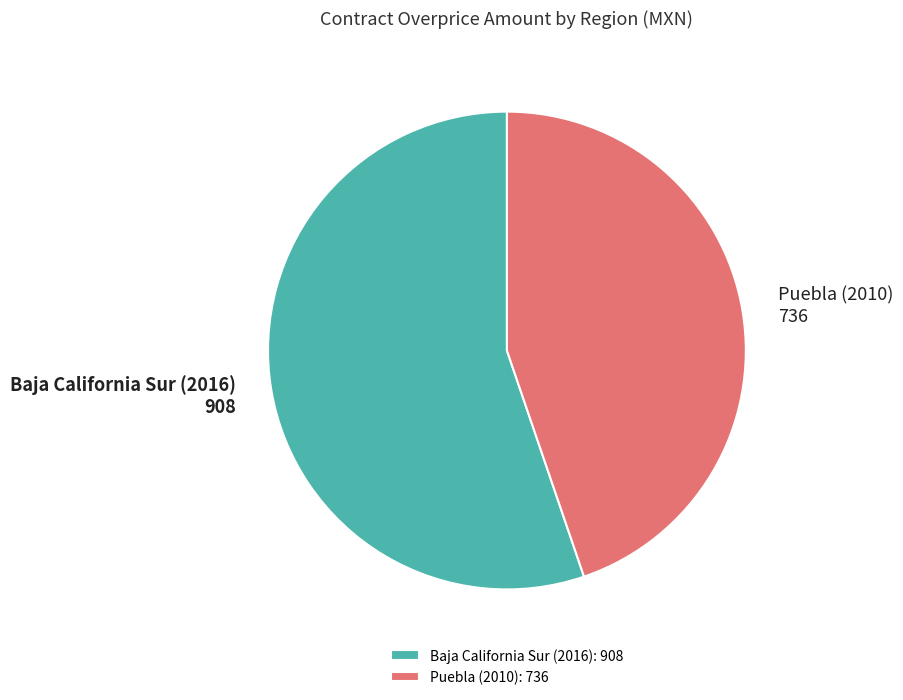

Is there a majority slice in this chart?

Yes